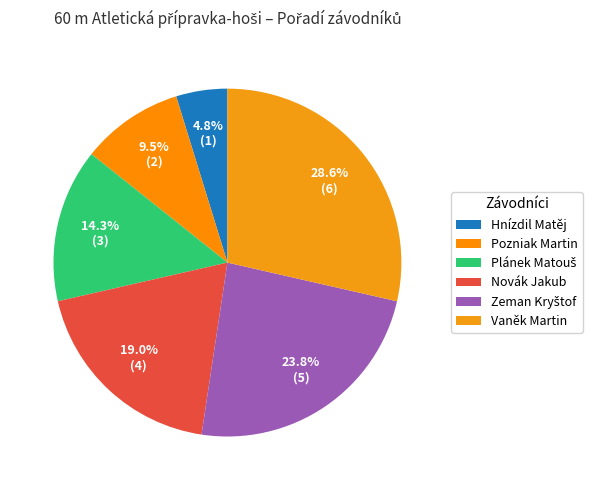

How many segments does this pie chart have?

6